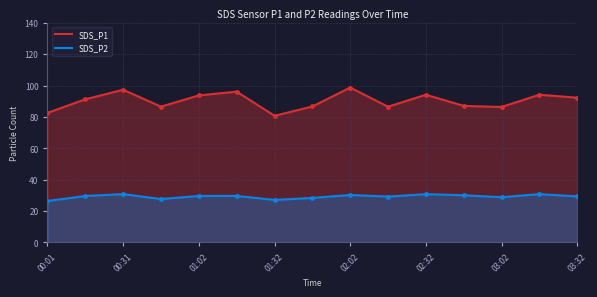

How many values in the SDS_P1 line series are below 91?

7